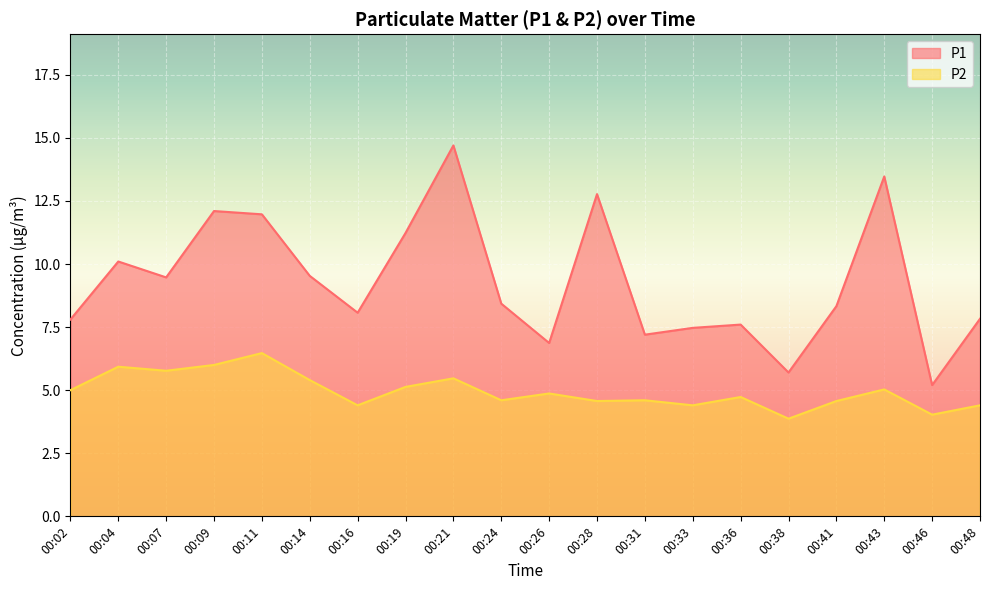

How many lines are shown in the chart?

2